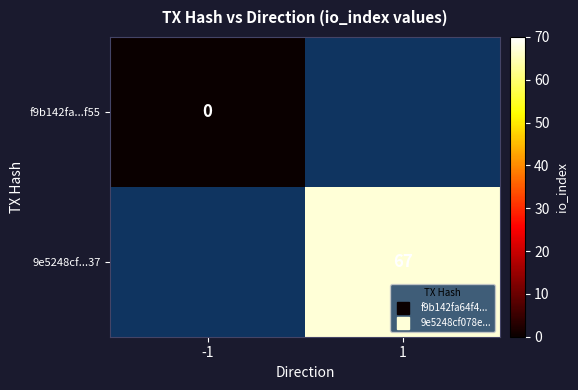

Which has a higher value, -1 or 1?

1